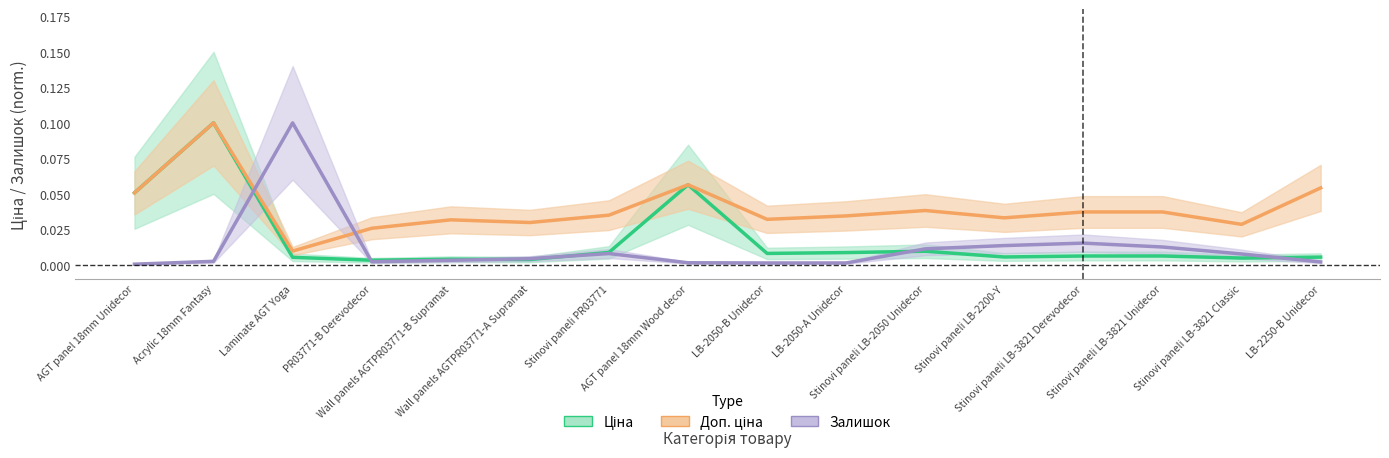

Rank the series by their average value, from highest to lowest.

Доп. ціна, Ціна, Залишок